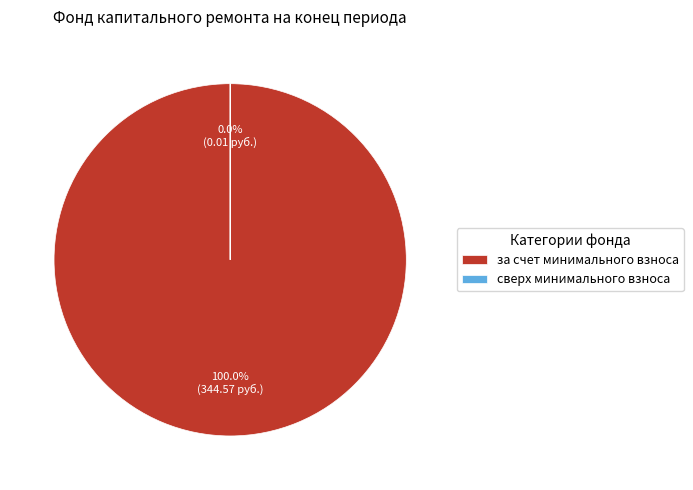

Is there a majority slice in this chart?

Yes